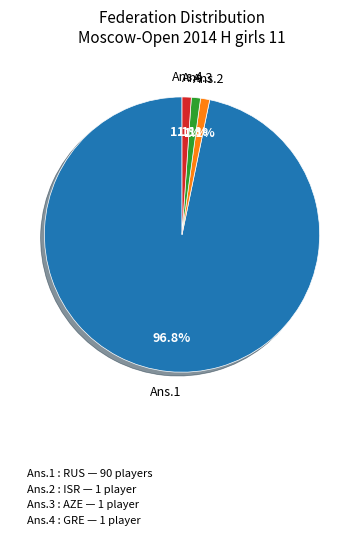

Between Ans.1 and Ans.4, which is larger?

Ans.1